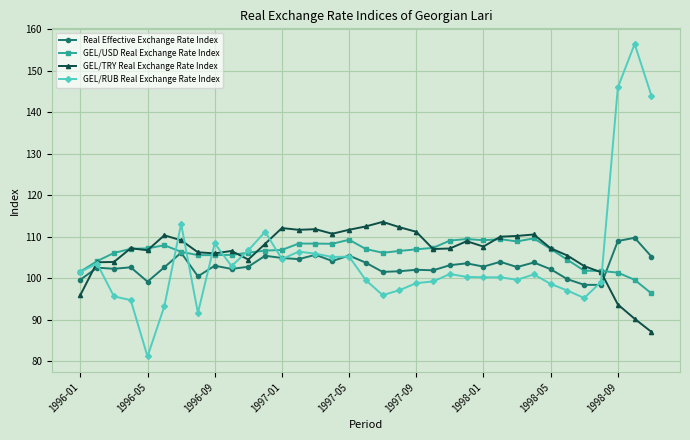

True or false: GEL/USD Real Exchange Rate Index has more than 1 interior local peaks.

True